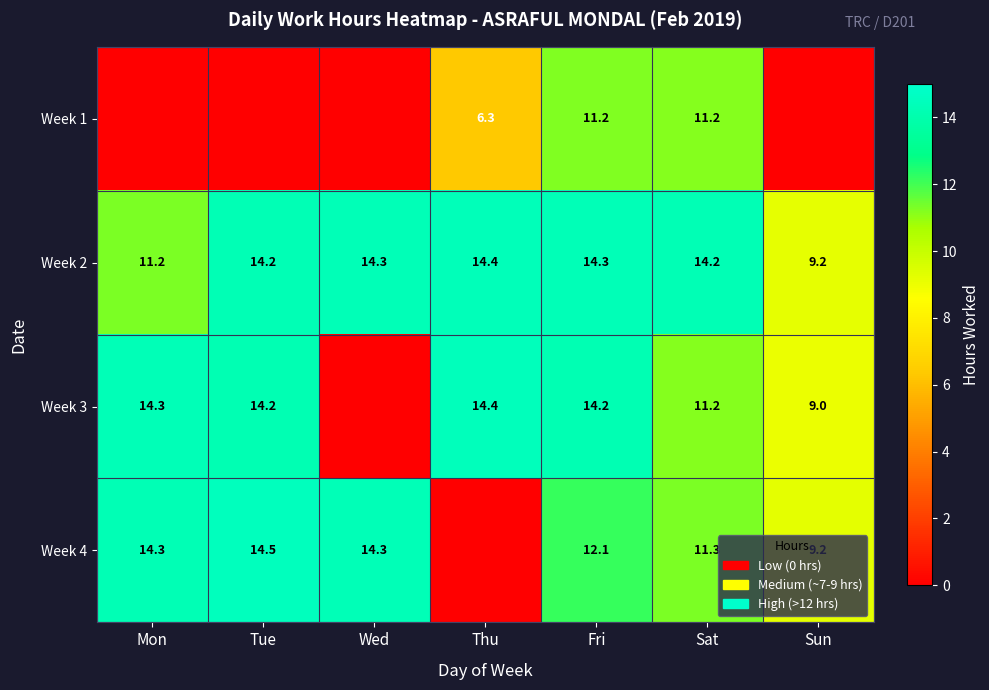

What is the highest value of the Week 2 series?

14.4